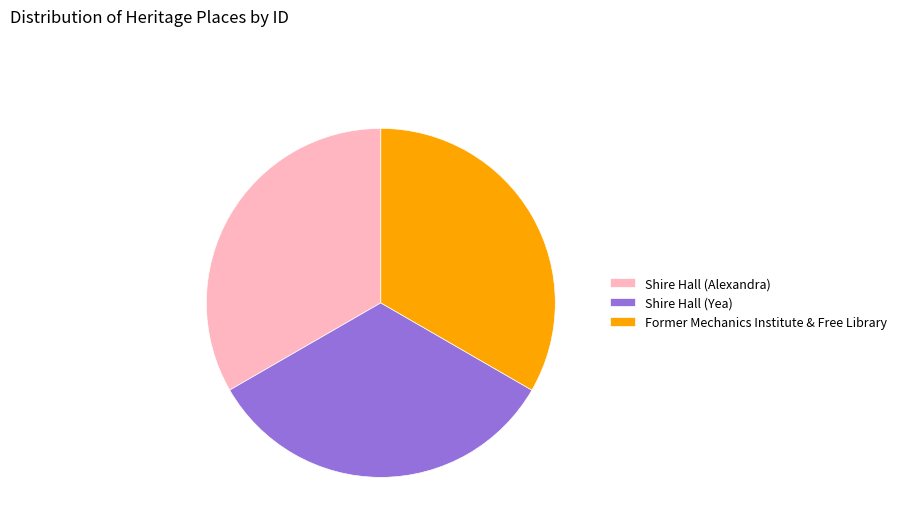

Is Shire Hall (Yea) the majority of the pie?

No